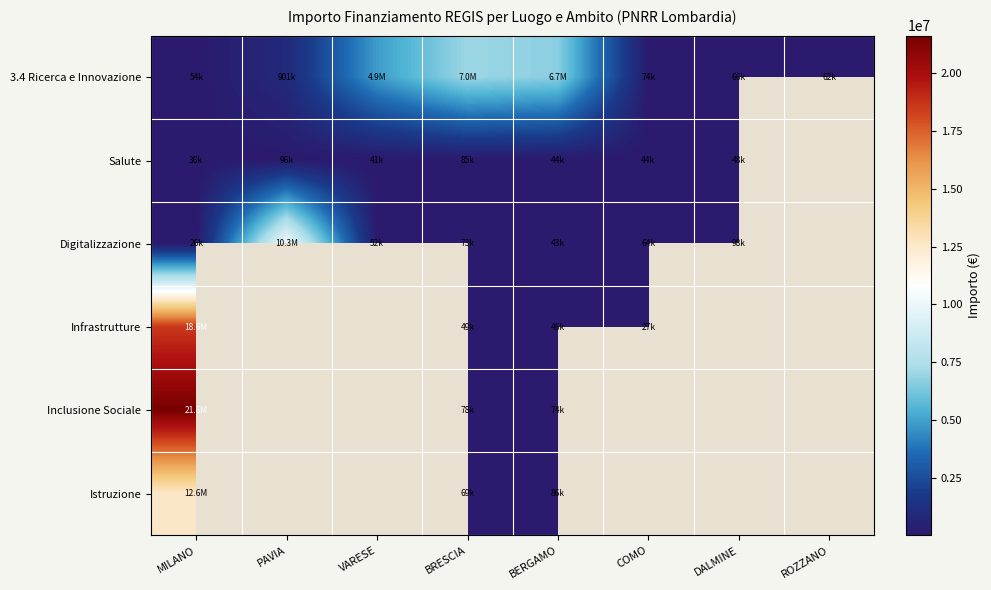

Rank the categories by 3.4 Ricerca e Innovazione value from highest to lowest.

BRESCIA, BERGAMO, VARESE, PAVIA, COMO, DALMINE, ROZZANO, MILANO